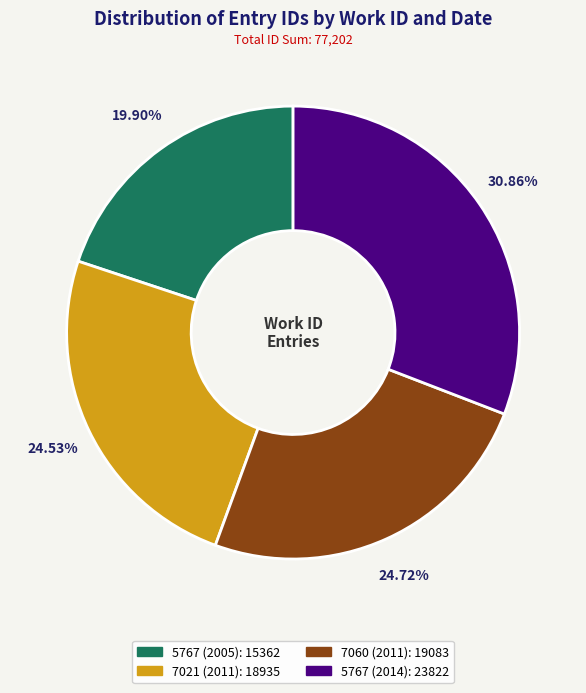

Is it true that 7060 (2011) is 37% of the pie?

False